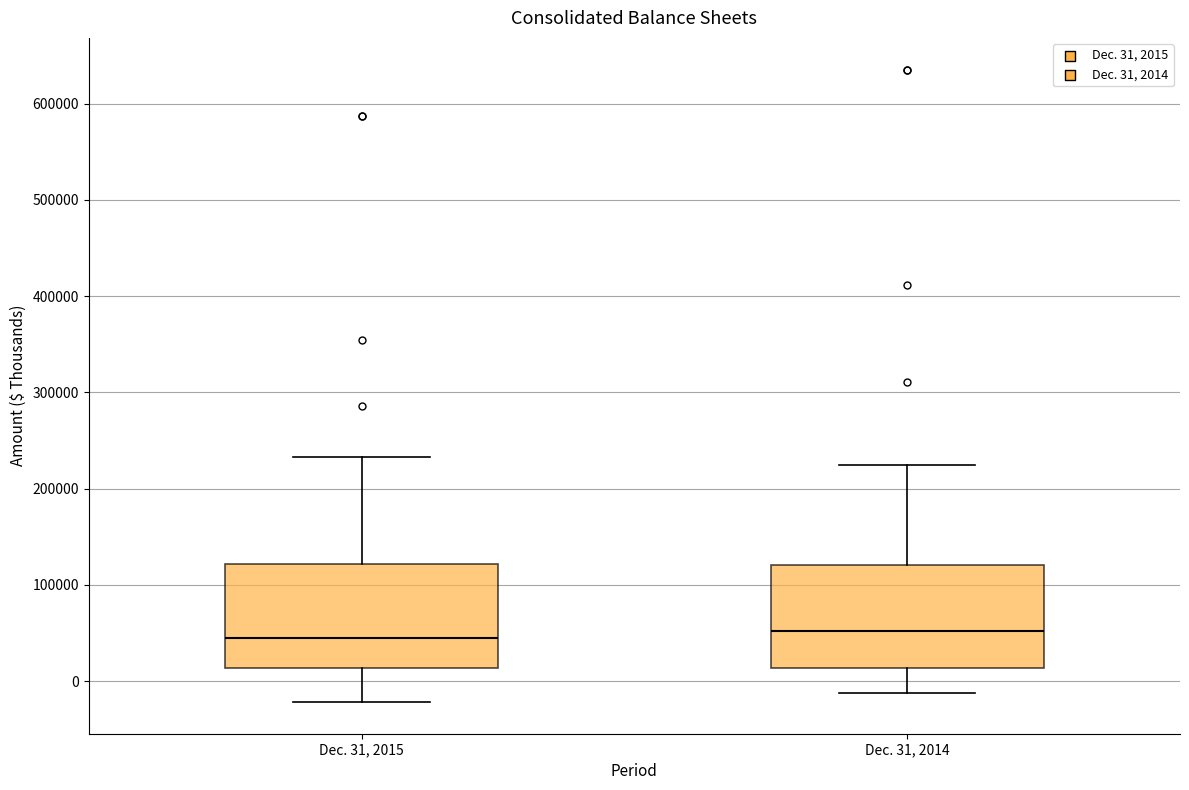

Reading left to right, read every box against the y-axis: the position of its median line, the range the box covers, and the ends of its whiskers. The values are not printed on the chart, so give them approximately, as read against the axis.

Dec. 31, 2015: median 50000, box 10000 to 120000, whiskers -20000 to 230000
Dec. 31, 2014: median 50000, box 10000 to 120000, whiskers -10000 to 220000